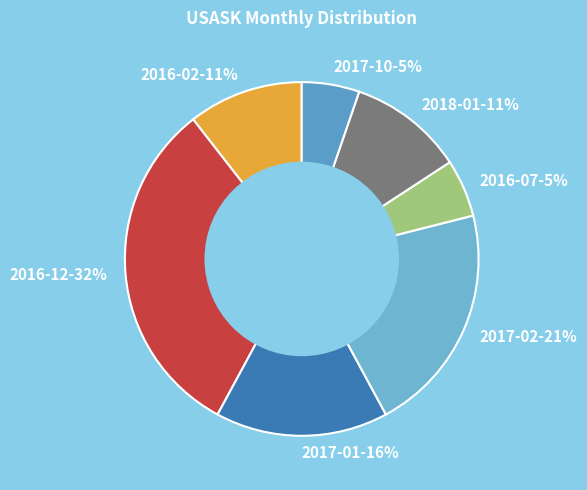

How many segments does this pie chart have?

7